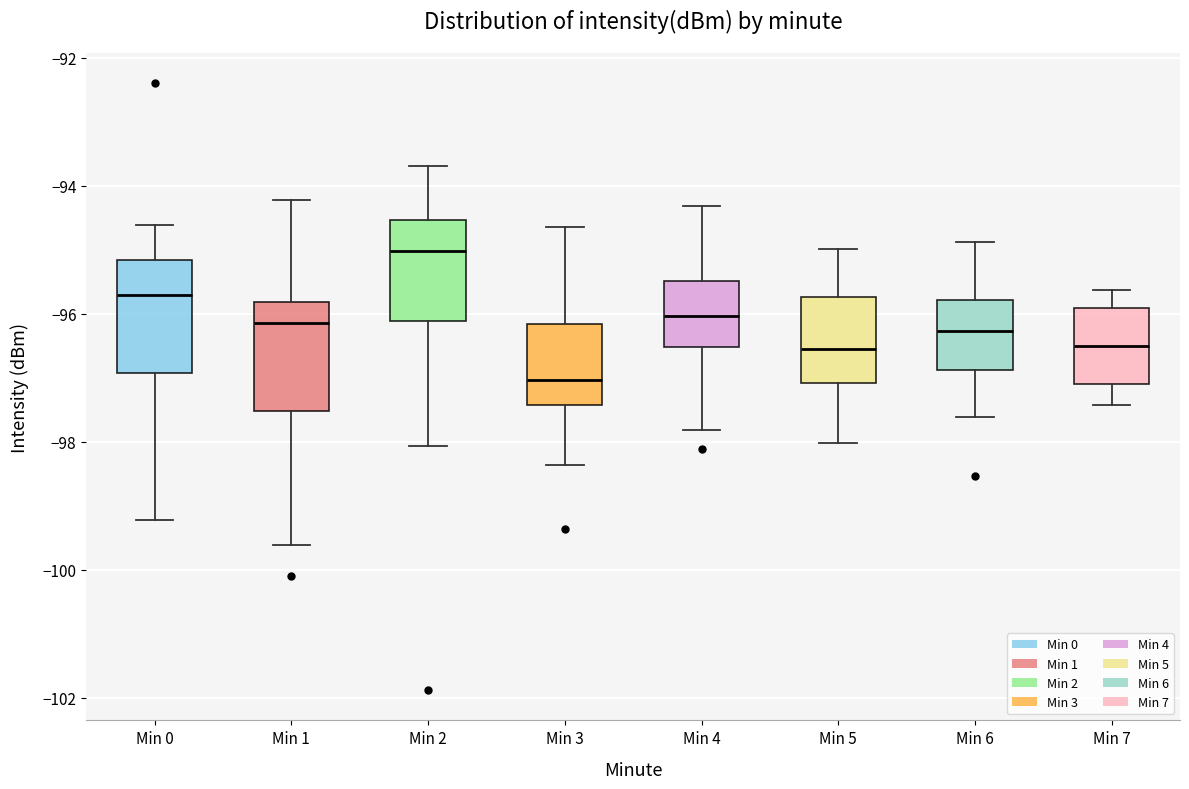

Reading left to right, read every box against the y-axis: the position of its median line, the range the box covers, and the ends of its whiskers. The values are not printed on the chart, so give them approximately, as read against the axis.

Min 0: median -95.8, box -97.0 to -95.2, whiskers -99.2 to -94.6
Min 1: median -96.2, box -97.6 to -95.8, whiskers -99.6 to -94.2
Min 2: median -95.0, box -96.2 to -94.6, whiskers -98.0 to -93.6
Min 3: median -97.0, box -97.4 to -96.2, whiskers -98.4 to -94.6
Min 4: median -96.0, box -96.6 to -95.4, whiskers -97.8 to -94.4
Min 5: median -96.6, box -97.0 to -95.8, whiskers -98.0 to -95.0
Min 6: median -96.2, box -96.8 to -95.8, whiskers -97.6 to -94.8
Min 7: median -96.6, box -97.0 to -96.0, whiskers -97.4 to -95.6